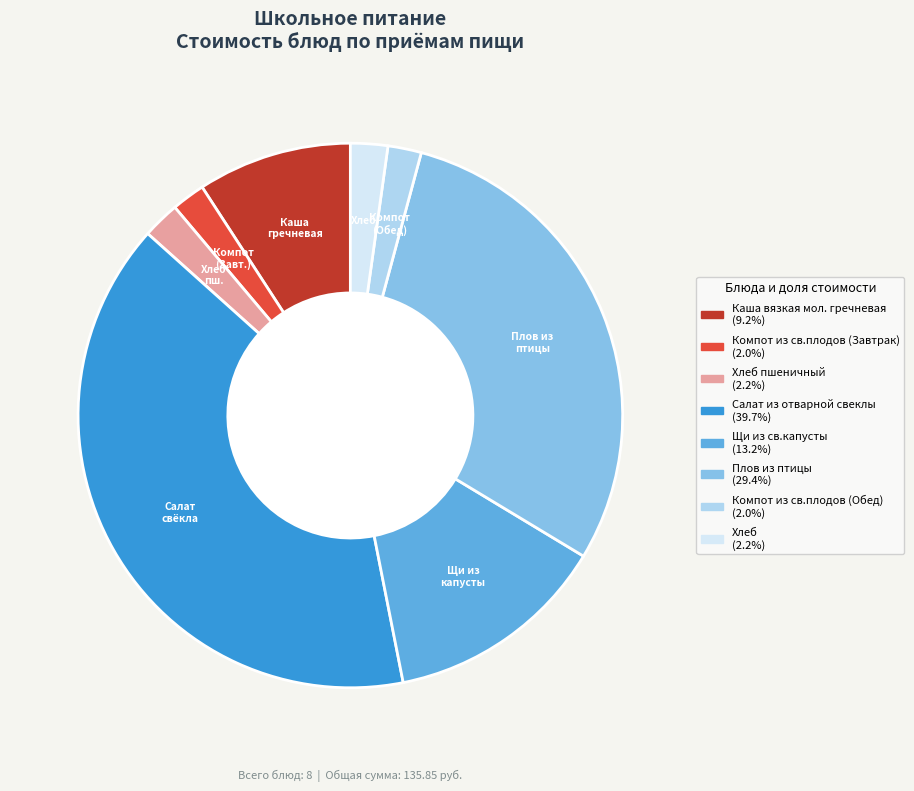

Is there any slice that represents more than half of the pie?

No